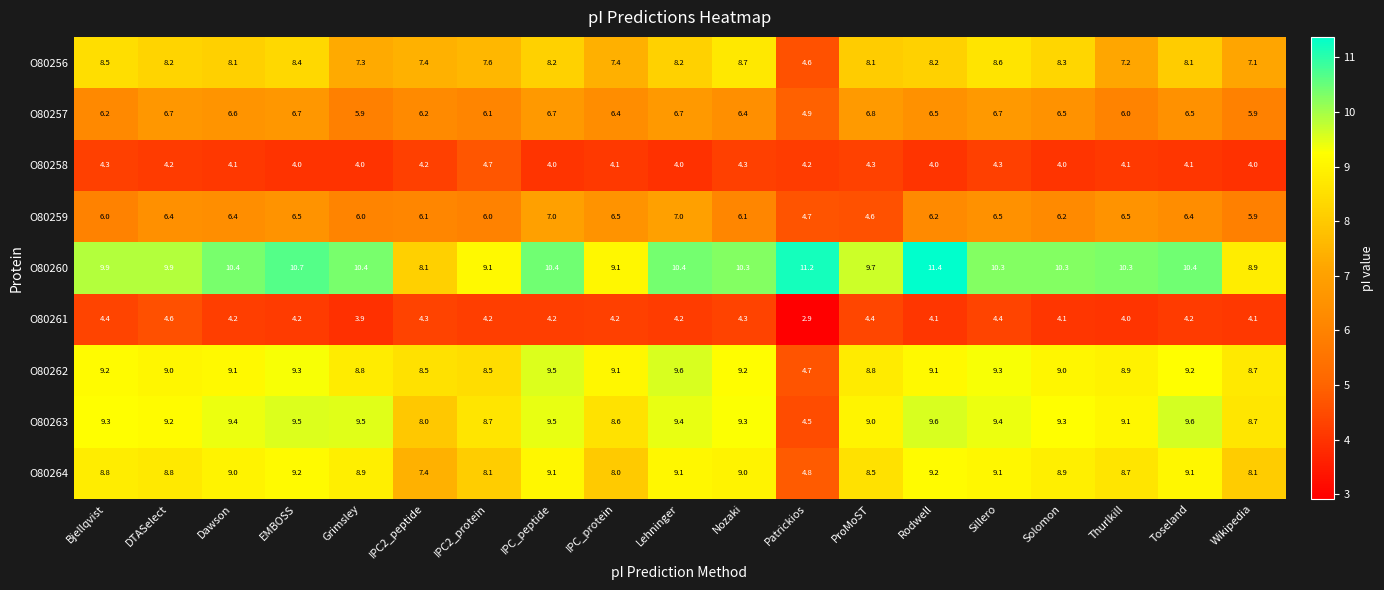

True or false: O80263 has a value of 2.7 at Solomon.

False